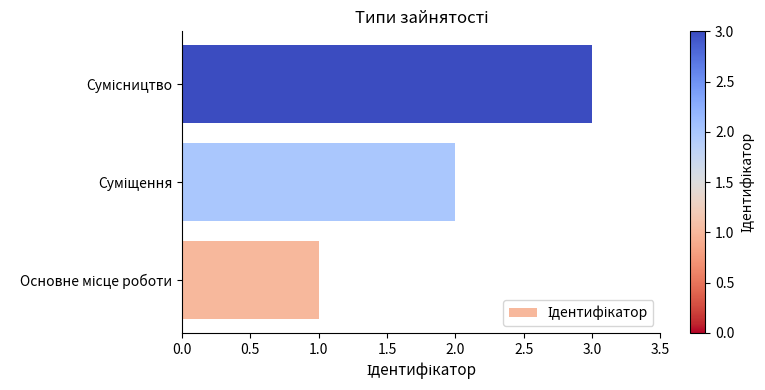

What is the sum of all values?

6